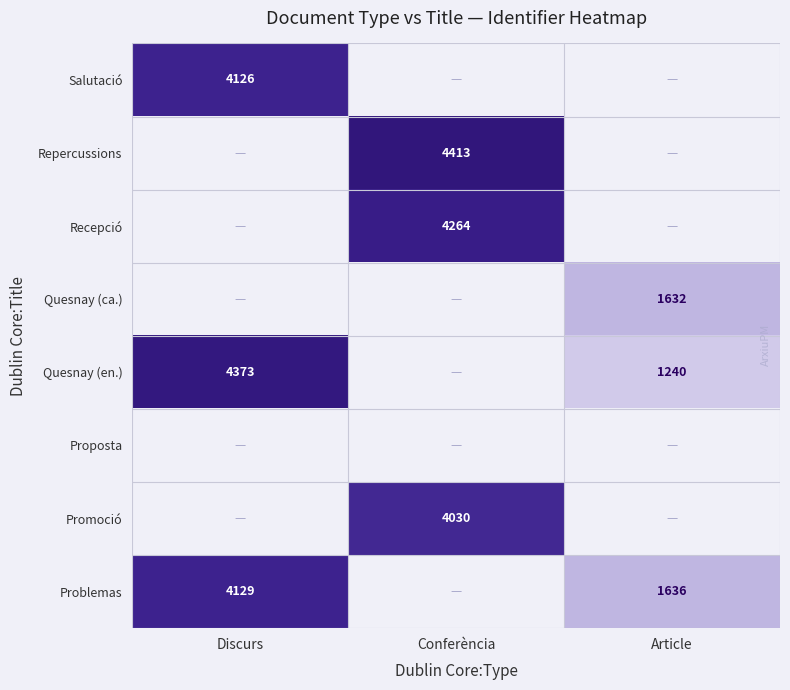

Is it true that Promoció equals 4030 at Conferència?

True